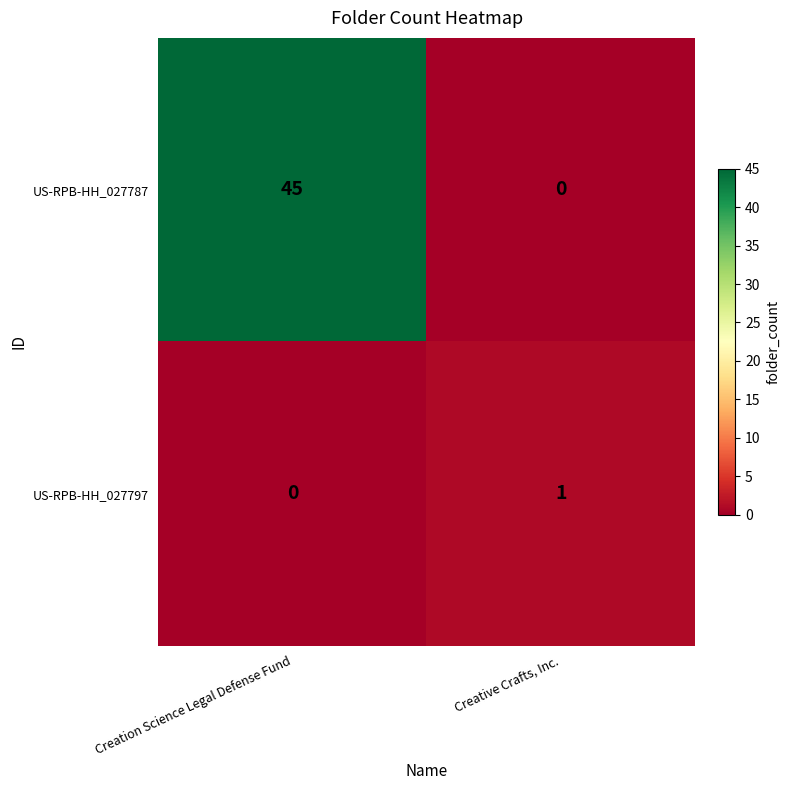

List the series in order of their peak value, highest first.

US-RPB-HH_027787, US-RPB-HH_027797